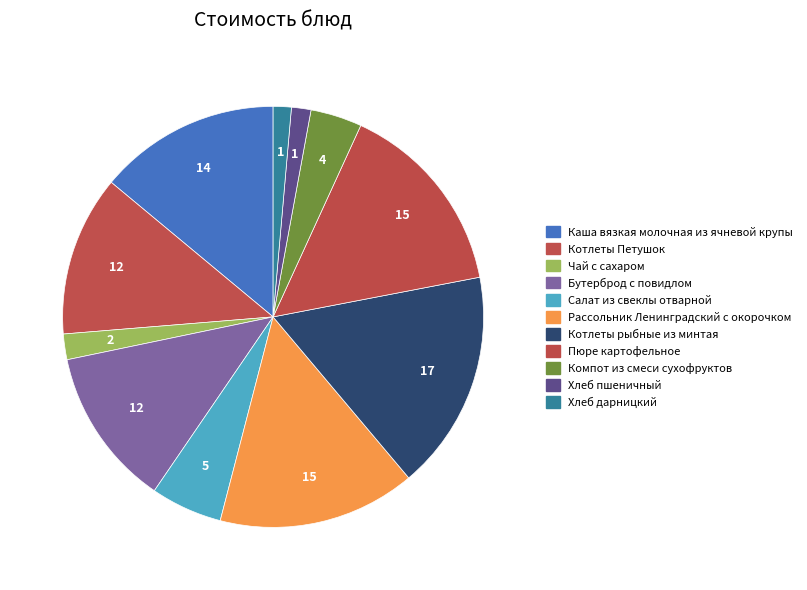

Is there any slice that represents more than half of the pie?

No